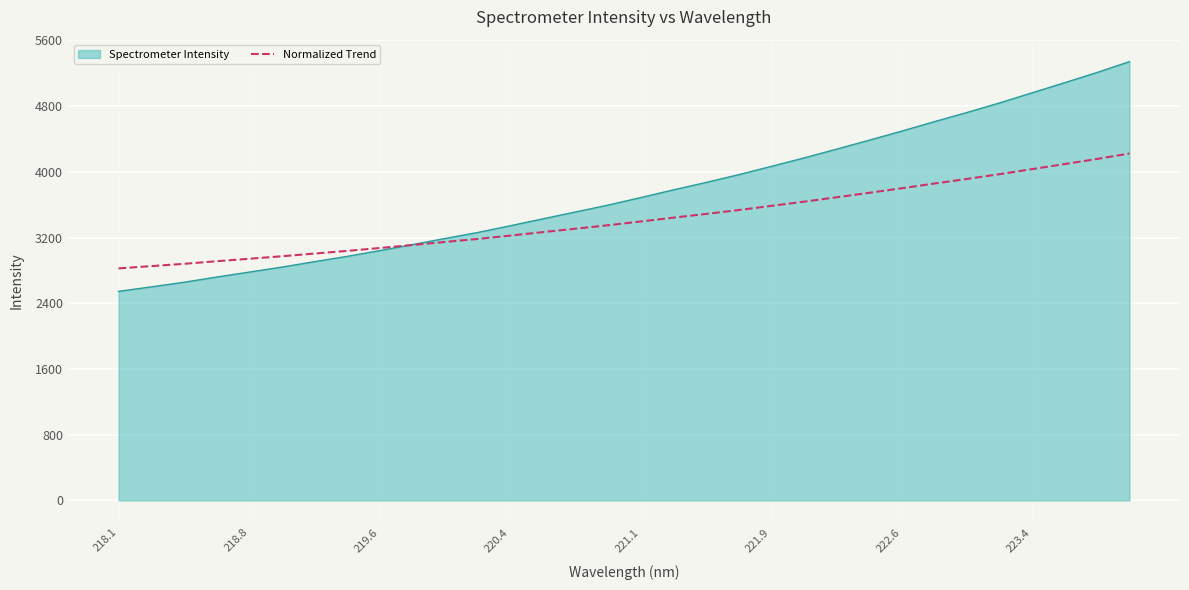

Which series has the widest spread of values?

Spectrometer Intensity